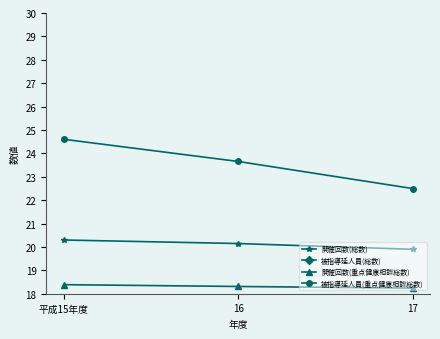

Rank the series by their maximum value, from highest to lowest.

被指導延人員(総数), 被指導延人員(重点健康相談総数), 開催回数(総数), 開催回数(重点健康相談総数)